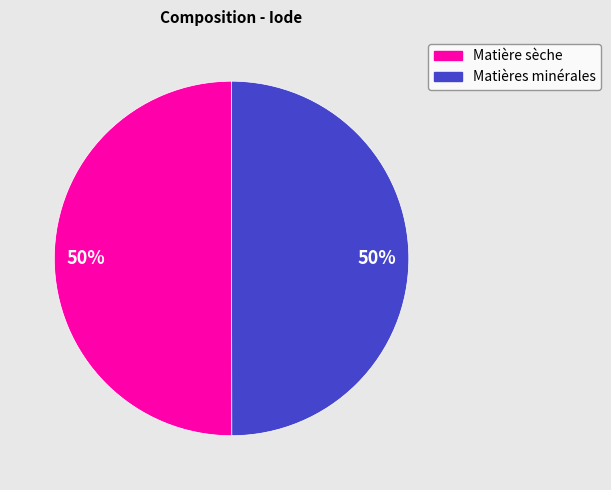

Is it true that Matière sèche is 50% of the pie?

True